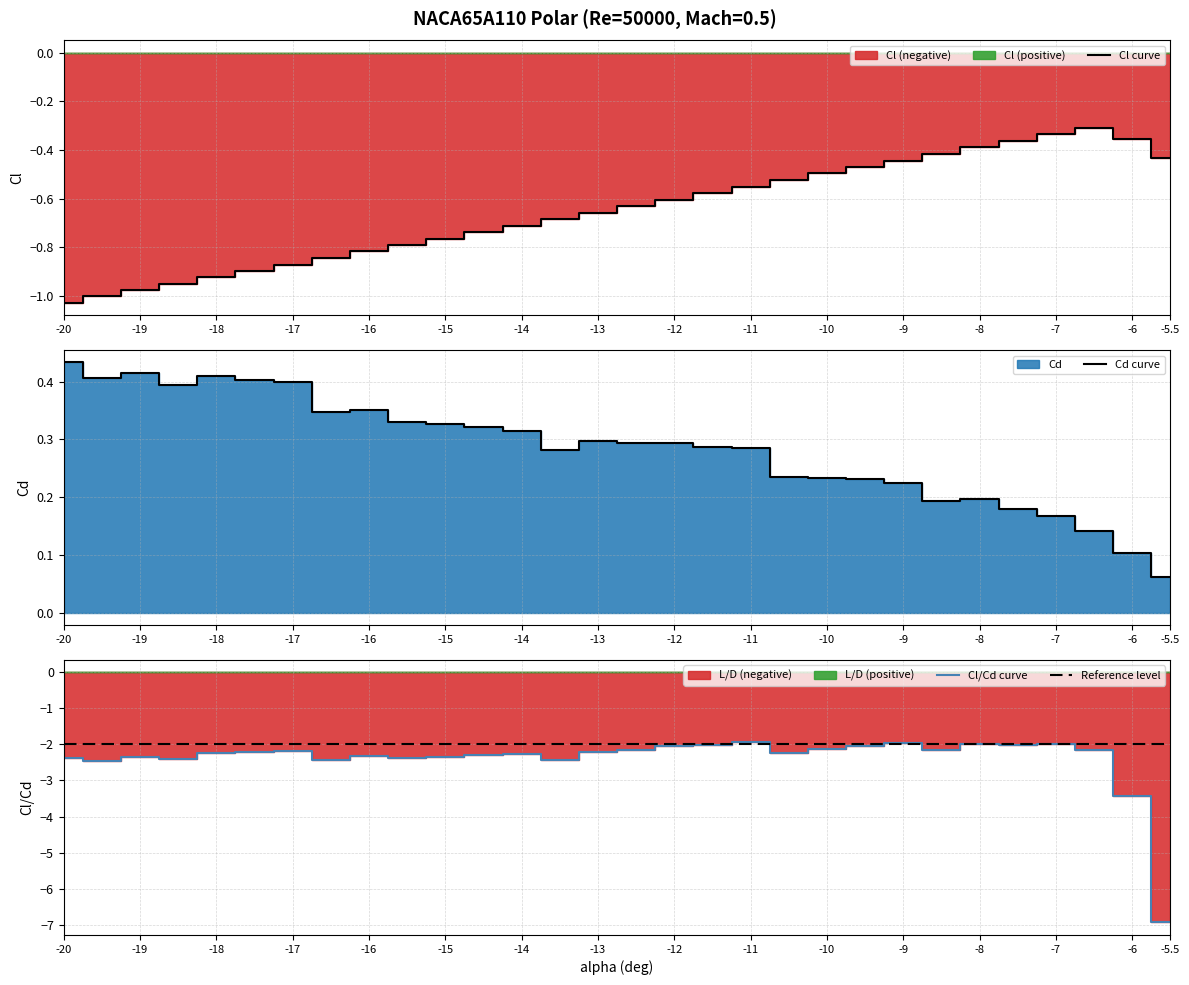

Reading left to right, extract all data points from this chart.

Cl: -1.0	-1.0	-1.0	-0.9	-0.9	-0.9	-0.9	-0.8	-0.8	-0.8	-0.8	-0.7	-0.7	-0.7	-0.7	-0.6	-0.6	-0.6	-0.6	-0.5	-0.5	-0.5	-0.4	-0.4	-0.4	-0.4	-0.3	-0.3	-0.4	-0.4
Cd: 0.4	0.4	0.4	0.4	0.4	0.4	0.4	0.3	0.4	0.3	0.3	0.3	0.3	0.3	0.3	0.3	0.3	0.3	0.3	0.2	0.2	0.2	0.2	0.2	0.2	0.2	0.2	0.1	0.1	0.1
Cl/Cd: -2.4	-2.5	-2.3	-2.4	-2.2	-2.2	-2.2	-2.4	-2.3	-2.4	-2.3	-2.3	-2.3	-2.4	-2.2	-2.1	-2.1	-2.0	-1.9	-2.2	-2.1	-2.0	-2.0	-2.2	-2.0	-2.0	-2.0	-2.2	-3.4	-6.9